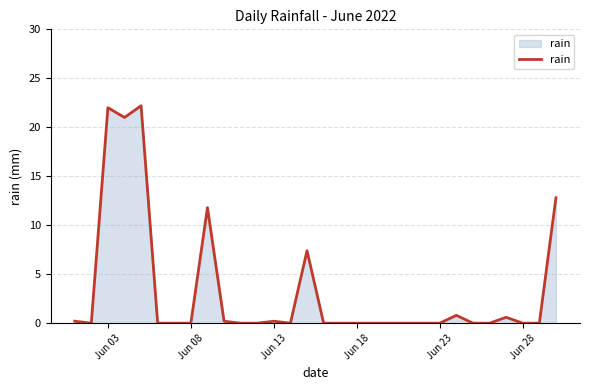

What is the maximum value shown in the chart?

22.2